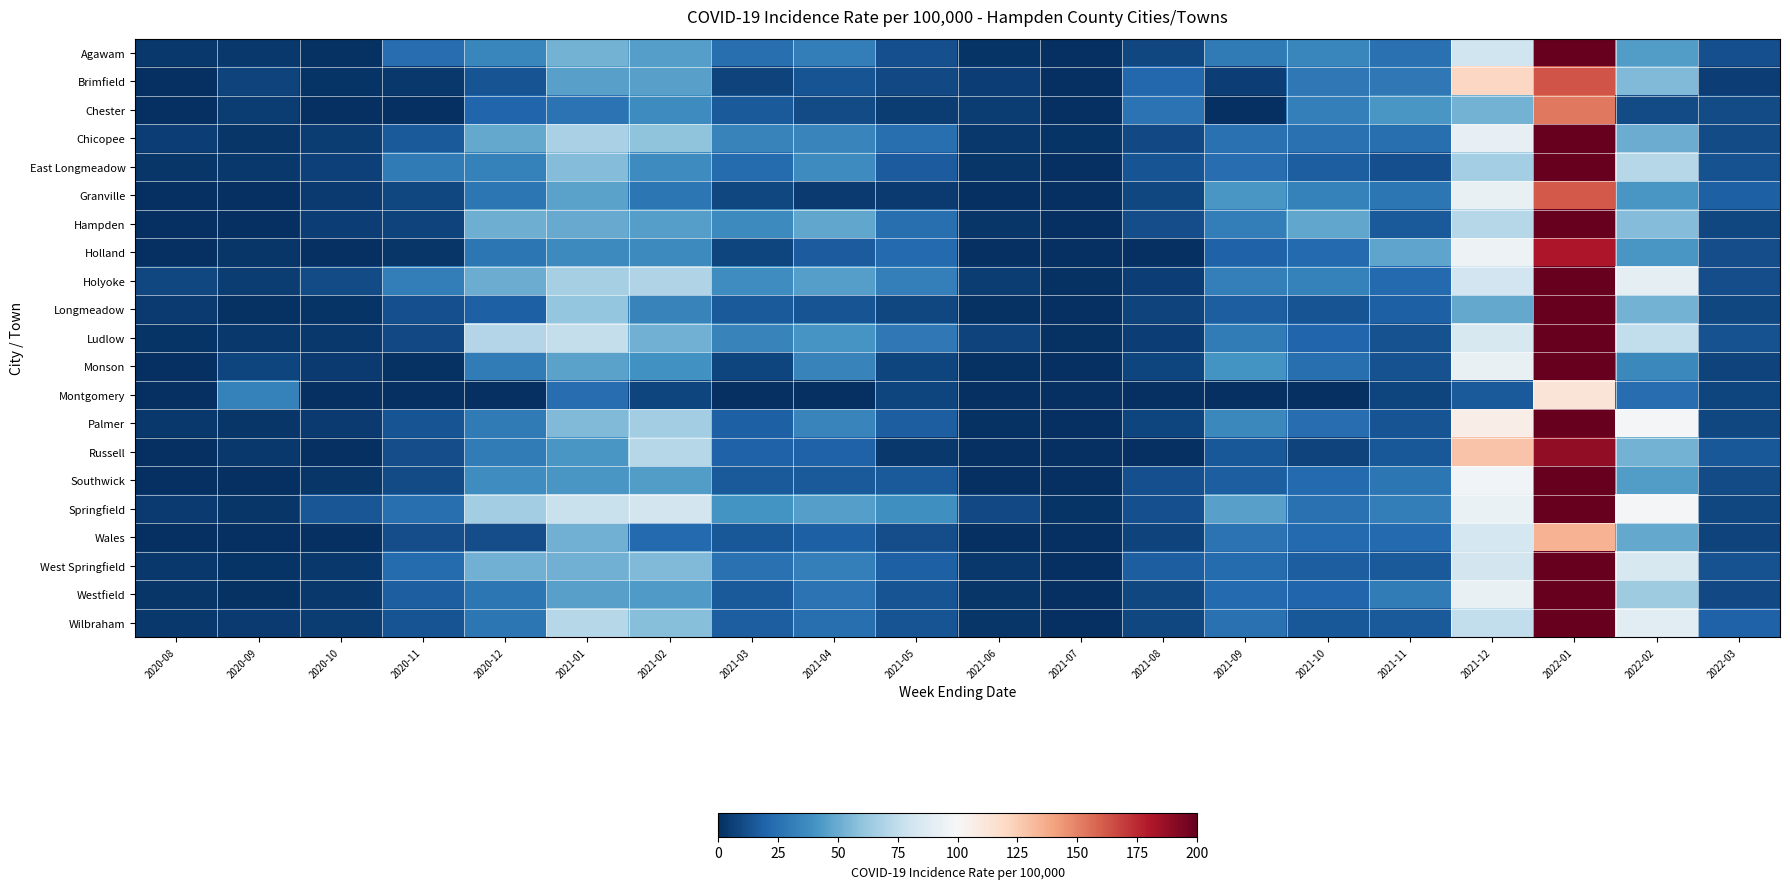

Reading left to right, what are all the values shown in this chart?

Agawam: 2020-08=3.7	2020-09=3.7	2020-10=1.5	2020-11=24.1	2020-12=34.6	2021-01=52.6	2021-02=45.1	2021-03=24.3	2021-04=30.8	2021-05=12.0	2021-06=2.0	2021-07=0.5	2021-08=9.3	2021-09=29.6	2021-10=35.1	2021-11=25.3	2021-12=80.2	2022-01=269.5	2022-02=44.4	2022-03=12.0
Brimfield: 2020-08=0.0	2020-09=7.7	2020-10=1.9	2020-11=3.8	2020-12=13.4	2021-01=46.0	2021-02=46.0	2021-03=7.7	2021-04=13.4	2021-05=9.6	2021-06=5.7	2021-07=0.0	2021-08=21.1	2021-09=5.7	2021-10=28.7	2021-11=28.7	2021-12=120.7	2022-01=162.9	2022-02=55.6	2022-03=5.7
Chester: 2020-08=0.0	2020-09=5.3	2020-10=0.0	2020-11=0.0	2020-12=21.0	2021-01=26.3	2021-02=36.8	2021-03=15.8	2021-04=10.5	2021-05=5.3	2021-06=5.3	2021-07=0.0	2021-08=26.3	2021-09=0.0	2021-10=31.6	2021-11=42.1	2021-12=52.6	2022-01=152.6	2022-02=10.5	2022-03=10.5
Chicopee: 2020-08=5.9	2020-09=2.5	2020-10=4.9	2020-11=16.1	2020-12=49.1	2021-01=67.8	2021-02=59.8	2021-03=33.4	2021-04=34.1	2021-05=24.9	2021-06=3.7	2021-07=2.0	2021-08=9.6	2021-09=25.6	2021-10=25.3	2021-11=24.4	2021-12=91.8	2022-01=356.6	2022-02=50.4	2022-03=10.7
East Longmeadow: 2020-08=2.5	2020-09=3.4	2020-10=6.3	2020-11=29.0	2020-12=32.8	2021-01=56.3	2021-02=37.0	2021-03=23.1	2021-04=37.4	2021-05=16.8	2021-06=2.9	2021-07=0.0	2021-08=13.9	2021-09=23.9	2021-10=17.2	2021-11=11.8	2021-12=65.9	2022-01=273.4	2022-02=71.4	2022-03=13.0
Granville: 2020-08=0.0	2020-09=0.0	2020-10=4.6	2020-11=9.2	2020-12=27.7	2021-01=46.1	2021-02=27.7	2021-03=9.2	2021-04=4.6	2021-05=4.6	2021-06=0.0	2021-07=0.0	2021-08=9.2	2021-09=41.5	2021-10=32.3	2021-11=27.7	2021-12=92.2	2022-01=161.3	2022-02=41.5	2022-03=18.4
Hampden: 2020-08=0.0	2020-09=0.0	2020-10=5.8	2020-11=7.3	2020-12=51.0	2021-01=49.6	2021-02=45.2	2021-03=36.5	2021-04=48.1	2021-05=24.8	2021-06=2.9	2021-07=0.0	2021-08=11.7	2021-09=30.6	2021-10=48.1	2021-11=16.0	2021-12=71.5	2022-01=259.6	2022-02=56.9	2022-03=8.8
Holland: 2020-08=0.0	2020-09=2.8	2020-10=0.0	2020-11=2.8	2020-12=27.8	2021-01=36.2	2021-02=36.2	2021-03=8.4	2021-04=16.7	2021-05=22.3	2021-06=0.0	2021-07=0.0	2021-08=0.0	2021-09=19.5	2021-10=22.3	2021-11=47.3	2021-12=94.7	2022-01=181.0	2022-02=41.8	2022-03=11.1
Holyoke: 2020-08=9.0	2020-09=5.0	2020-10=10.7	2020-11=30.9	2020-12=50.4	2021-01=66.6	2021-02=69.8	2021-03=37.6	2021-04=44.6	2021-05=31.6	2021-06=5.1	2021-07=1.2	2021-08=5.8	2021-09=31.8	2021-10=32.3	2021-11=22.1	2021-12=80.9	2022-01=379.3	2022-02=90.3	2022-03=11.6
Longmeadow: 2020-08=4.6	2020-09=1.4	2020-10=1.8	2020-11=12.1	2020-12=18.5	2021-01=61.7	2021-02=32.9	2021-03=15.8	2021-04=13.9	2021-05=9.3	2021-06=0.9	2021-07=0.5	2021-08=7.4	2021-09=17.2	2021-10=13.4	2021-11=18.1	2021-12=49.1	2022-01=227.6	2022-02=52.9	2022-03=8.8
Ludlow: 2020-08=1.7	2020-09=3.4	2020-10=3.4	2020-11=10.0	2020-12=70.7	2021-01=75.9	2021-02=52.1	2021-03=33.4	2021-04=41.4	2021-05=28.6	2021-06=7.6	2021-07=1.0	2021-08=5.9	2021-09=30.3	2021-10=21.0	2021-11=12.8	2021-12=83.8	2022-01=347.6	2022-02=75.2	2022-03=13.1
Monson: 2020-08=0.0	2020-09=8.5	2020-10=4.2	2020-11=0.9	2020-12=29.8	2021-01=46.8	2021-02=39.2	2021-03=8.5	2021-04=33.2	2021-05=8.5	2021-06=0.9	2021-07=0.0	2021-08=8.5	2021-09=40.0	2021-10=24.7	2021-11=12.8	2021-12=92.8	2022-01=233.3	2022-02=35.8	2022-03=7.7
Montgomery: 2020-08=0.0	2020-09=32.3	2020-10=0.0	2020-11=0.0	2020-12=0.0	2021-01=24.2	2021-02=8.1	2021-03=0.0	2021-04=0.0	2021-05=8.1	2021-06=0.0	2021-07=0.0	2021-08=0.0	2021-09=0.0	2021-10=0.0	2021-11=8.1	2021-12=16.1	2022-01=112.8	2022-02=24.2	2022-03=8.1
Palmer: 2020-08=3.6	2020-09=2.4	2020-10=4.2	2020-11=13.9	2020-12=29.0	2021-01=56.2	2021-02=65.3	2021-03=18.7	2021-04=33.9	2021-05=17.5	2021-06=1.2	2021-07=0.6	2021-08=8.5	2021-09=35.7	2021-10=23.6	2021-11=13.9	2021-12=107.0	2022-01=275.1	2022-02=99.2	2022-03=9.1
Russell: 2020-08=0.0	2020-09=3.8	2020-10=0.0	2020-11=11.3	2020-12=30.2	2021-01=41.5	2021-02=71.6	2021-03=18.8	2021-04=18.8	2021-05=3.8	2021-06=0.0	2021-07=0.0	2021-08=0.0	2021-09=15.1	2021-10=7.5	2021-11=15.1	2021-12=128.2	2022-01=188.5	2022-02=52.8	2022-03=15.1
Southwick: 2020-08=0.0	2020-09=0.7	2020-10=2.9	2020-11=10.2	2020-12=37.9	2021-01=41.5	2021-02=44.5	2021-03=16.0	2021-04=16.0	2021-05=16.0	2021-06=0.0	2021-07=0.7	2021-08=12.4	2021-09=17.5	2021-10=21.9	2021-11=27.7	2021-12=96.9	2022-01=212.8	2022-02=44.5	2022-03=10.9
Springfield: 2020-08=4.2	2020-09=3.0	2020-10=14.6	2020-11=24.6	2020-12=64.9	2021-01=77.9	2021-02=81.8	2021-03=40.3	2021-04=44.6	2021-05=38.6	2021-06=9.9	2021-07=2.0	2021-08=12.3	2021-09=45.9	2021-10=25.1	2021-11=31.2	2021-12=93.5	2022-01=472.6	2022-02=97.7	2022-03=9.0
Wales: 2020-08=0.0	2020-09=0.0	2020-10=0.0	2020-11=11.2	2020-12=11.2	2021-01=52.3	2021-02=22.4	2021-03=15.0	2021-04=18.7	2021-05=11.2	2021-06=0.0	2021-07=0.0	2021-08=7.5	2021-09=26.2	2021-10=22.4	2021-11=22.4	2021-12=82.2	2022-01=134.6	2022-02=48.6	2022-03=7.5
West Springfield: 2020-08=3.2	2020-09=2.2	2020-10=3.9	2020-11=23.1	2020-12=52.3	2021-01=52.1	2021-02=56.0	2021-03=25.1	2021-04=31.6	2021-05=18.3	2021-06=3.2	2021-07=0.7	2021-08=17.5	2021-09=23.4	2021-10=17.8	2021-11=16.3	2021-12=81.8	2022-01=329.3	2022-02=84.2	2022-03=12.9
Westfield: 2020-08=2.9	2020-09=1.5	2020-10=3.6	2020-11=17.3	2020-12=28.0	2021-01=45.6	2021-02=43.5	2021-03=15.9	2021-04=26.4	2021-05=13.3	2021-06=2.9	2021-07=0.7	2021-08=8.8	2021-09=22.5	2021-10=20.7	2021-11=29.7	2021-12=92.2	2022-01=257.0	2022-02=64.6	2022-03=9.8
Wilbraham: 2020-08=3.4	2020-09=4.4	2020-10=5.4	2020-11=13.3	2020-12=28.0	2021-01=71.3	2021-02=57.5	2021-03=17.7	2021-04=24.6	2021-05=13.3	2021-06=2.5	2021-07=0.5	2021-08=8.8	2021-09=25.6	2021-10=15.2	2021-11=16.2	2021-12=75.7	2022-01=290.5	2022-02=88.5	2022-03=19.2